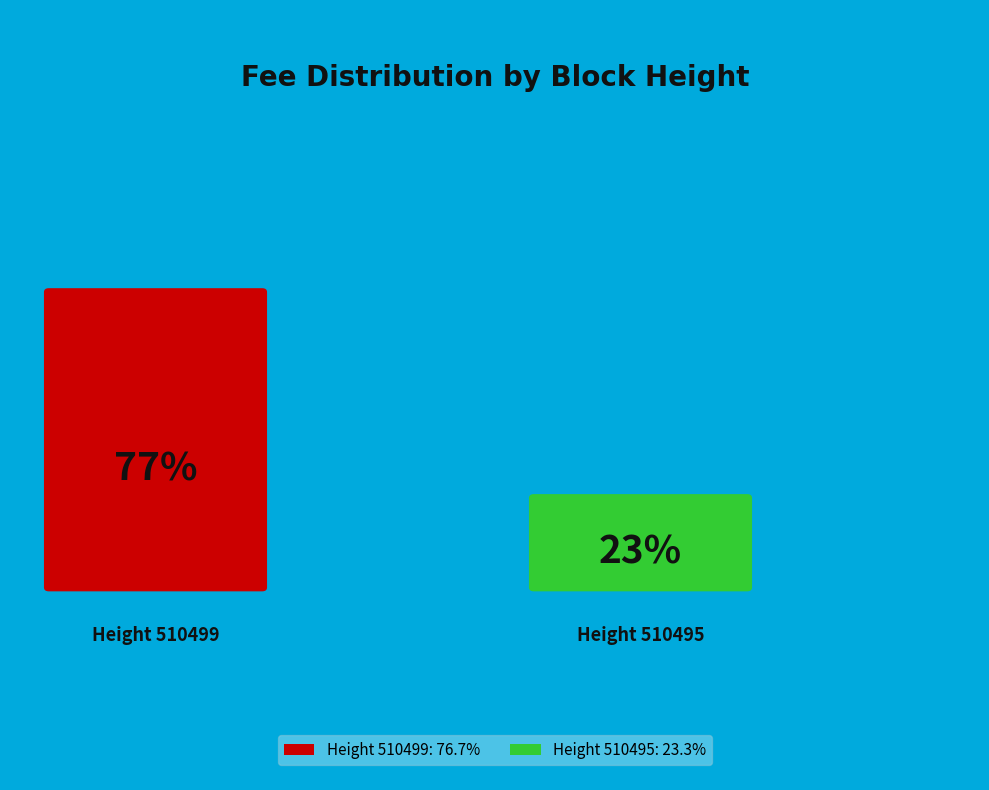

Is it true that 510499 is 85% of the pie?

False